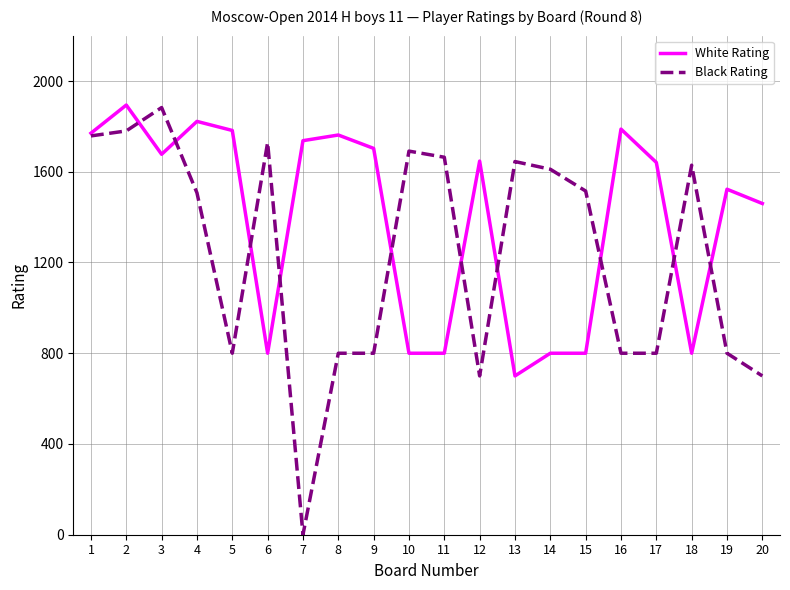

Rank the series by their average value, from highest to lowest.

White Rating, Black Rating